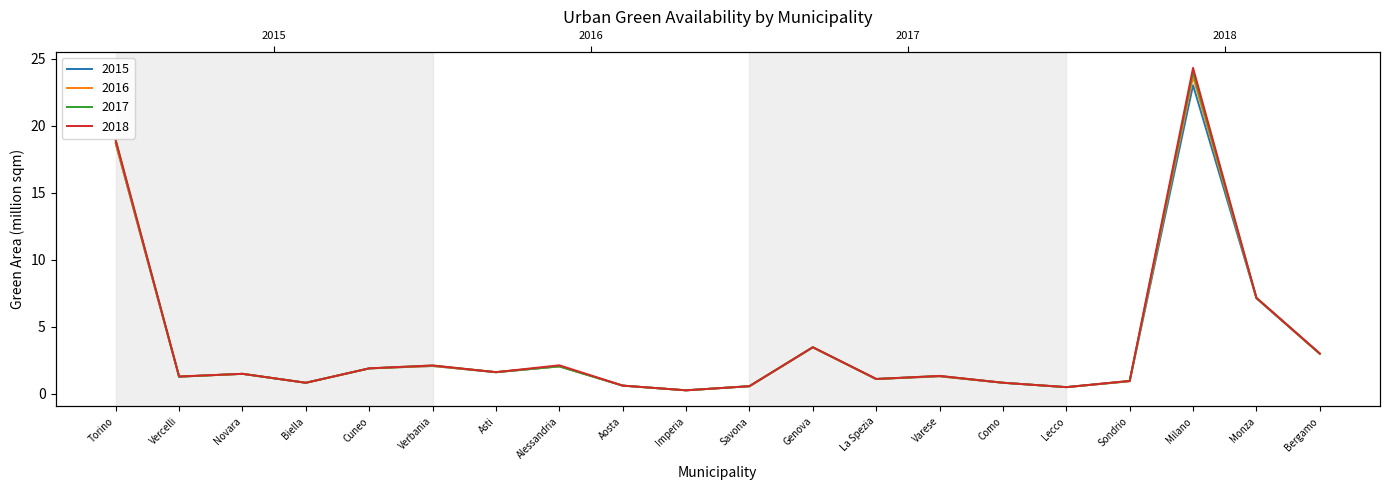

Is it true that 2018 equals 1.6 at Bergamo?

False